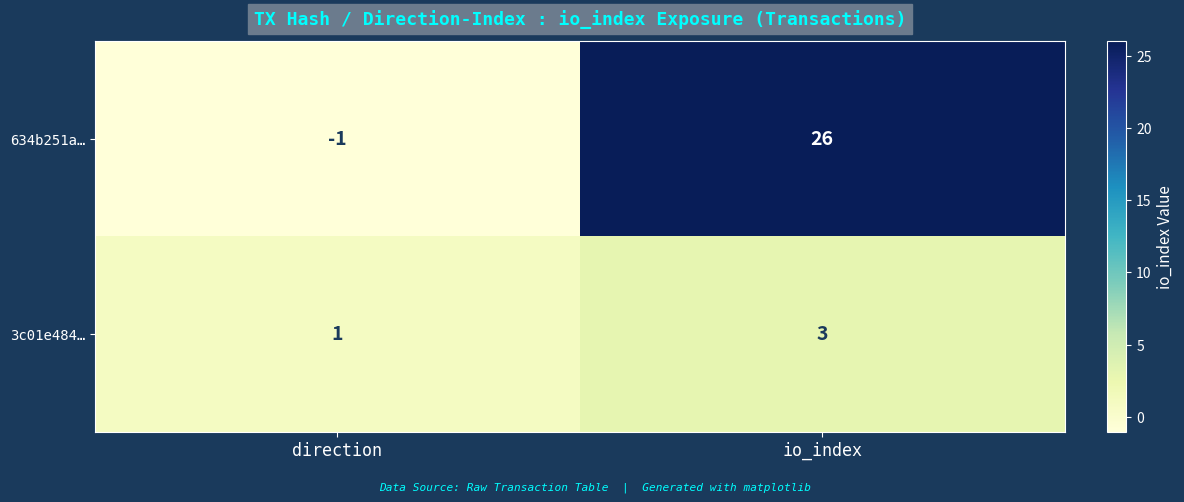

Rank the categories by 634b251a… value from lowest to highest.

direction, io_index